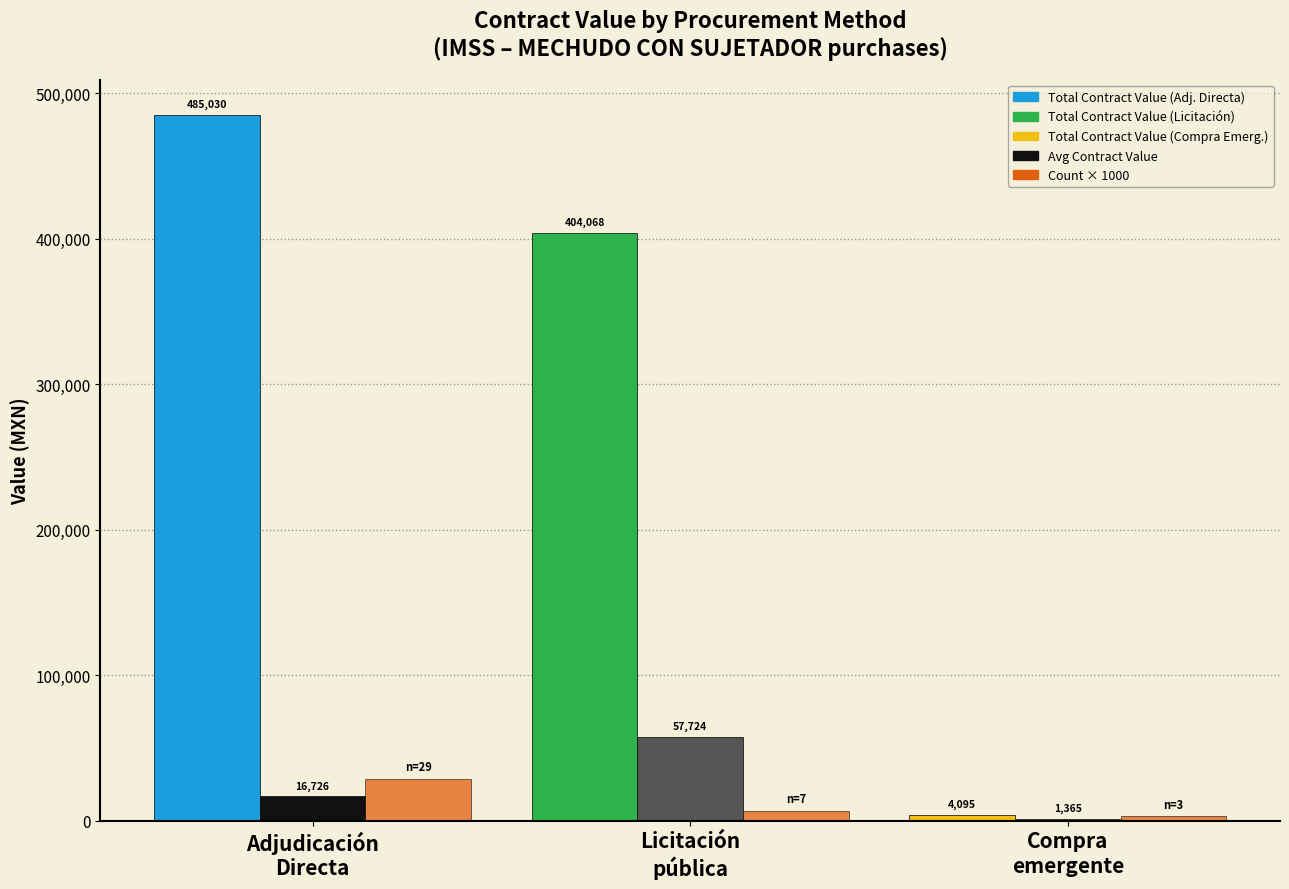

Count the number of data series in this chart.

3